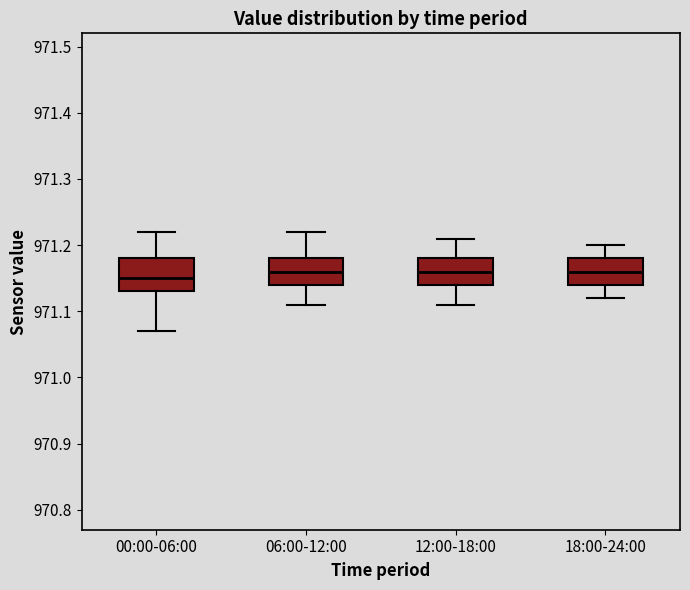

Reading left to right, transcribe this box plot: for each box, give where its median line is, the range the box spans, and where its two whiskers end, as read against the y-axis. The values are not printed on the chart, so give them approximately, as read against the axis.

00:00-06:00: median 971.15, box 971.13 to 971.18, whiskers 971.07 to 971.22
06:00-12:00: median 971.16, box 971.14 to 971.18, whiskers 971.11 to 971.22
12:00-18:00: median 971.16, box 971.14 to 971.18, whiskers 971.11 to 971.21
18:00-24:00: median 971.16, box 971.14 to 971.18, whiskers 971.12 to 971.20